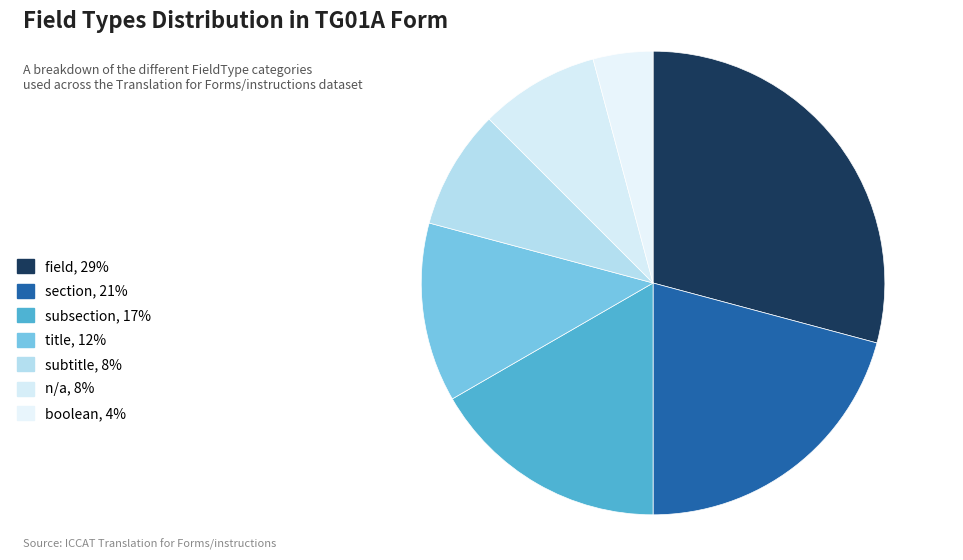

Count the number of slices in the pie.

7